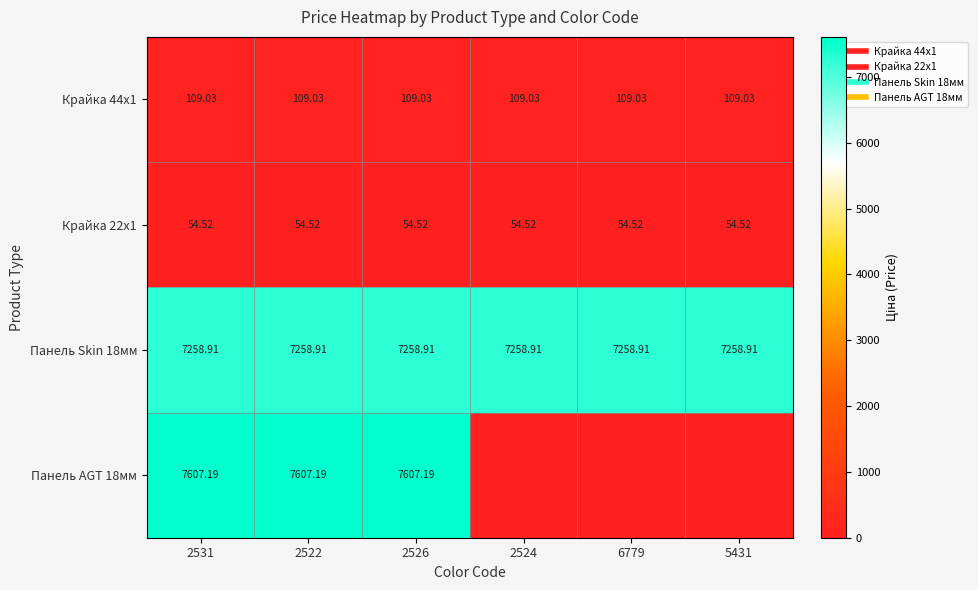

True or false: Панель AGT 18мм has a value of 4969.1 at 2531.

False